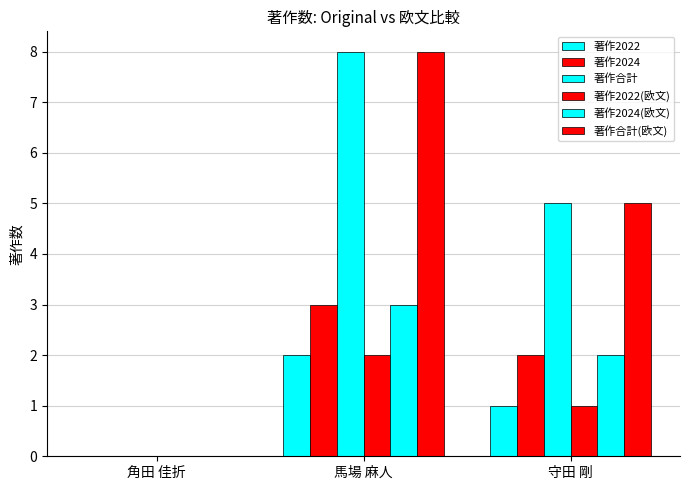

What is the label of the 3rd bar from the right?

角田 佳折